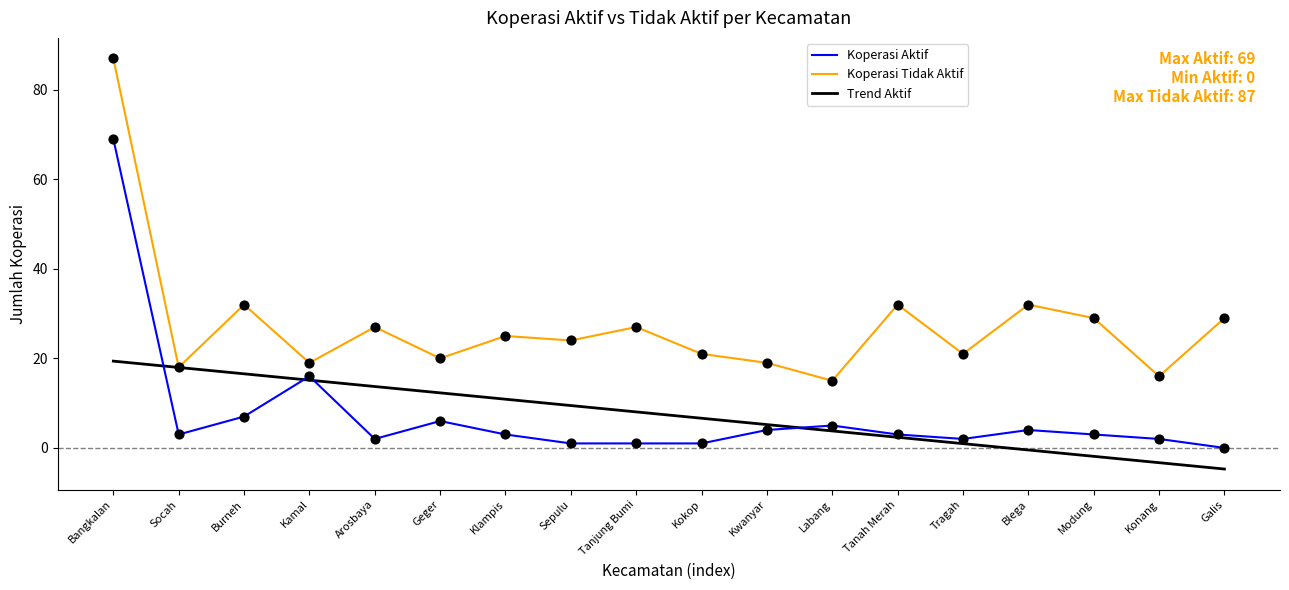

At which category is the sum across all series the highest?

Bangkalan